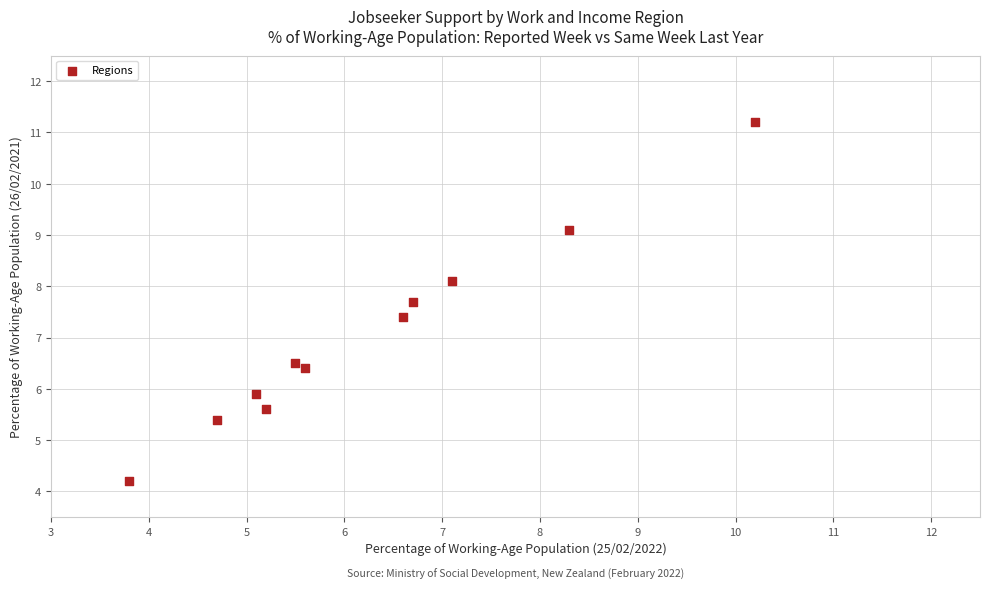

What Y value in the scatter plot is closest to 7?

7.4